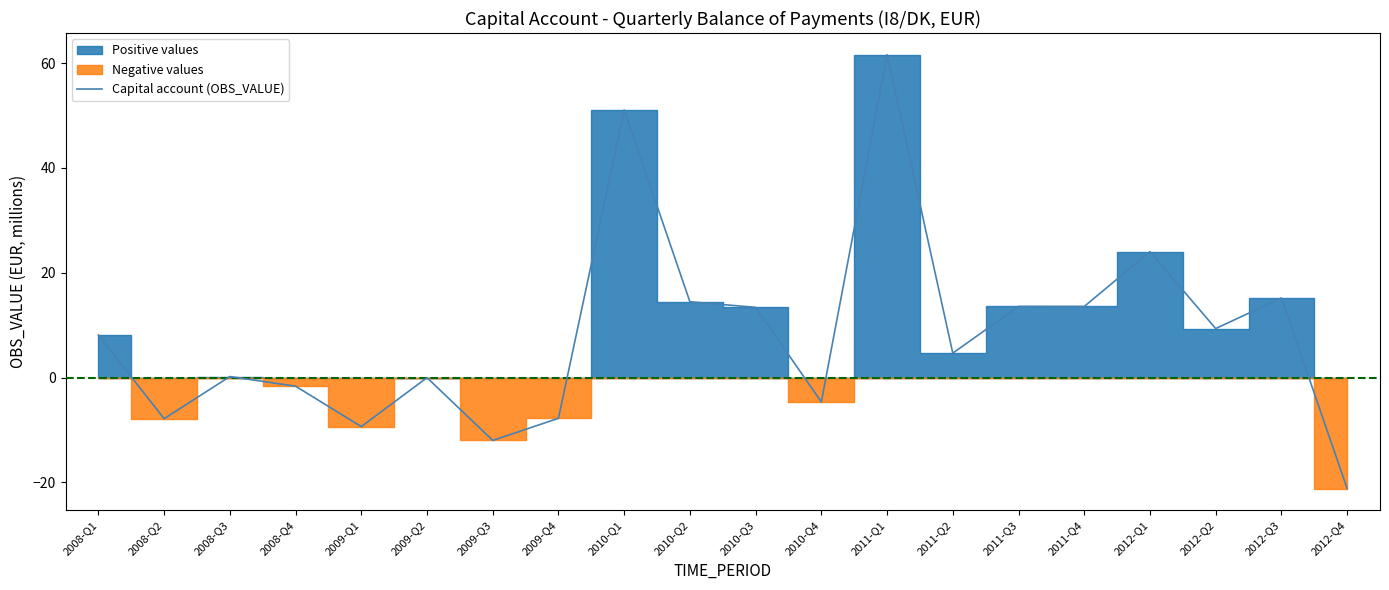

List the labels in order of value, smallest first.

2012-Q4, 2009-Q3, 2009-Q1, 2008-Q2, 2009-Q4, 2010-Q4, 2008-Q4, 2009-Q2, 2008-Q3, 2011-Q2, 2008-Q1, 2012-Q2, 2010-Q3, 2011-Q4, 2011-Q3, 2010-Q2, 2012-Q3, 2012-Q1, 2010-Q1, 2011-Q1